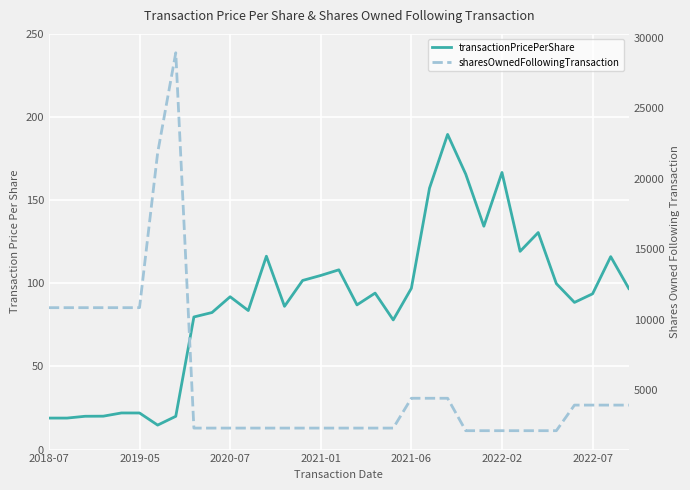

Reading left to right, transcribe all the data shown in this chart.

transactionPricePerShare: 18.9	18.9	20.0	20.1	22.0	22.0	14.7	20.0	79.8	82.4	91.9	83.6	116.3	86.2	101.7	104.7	108.1	87.0	94.1	78.0	97.0	157.2	189.6	165.7	134.3	166.7	119.2	130.5	99.8	88.5	93.7	116.0	96.9
sharesOwnedFollowingTransaction: 10845.0	10845.0	10845.0	10845.0	10845.0	10845.0	21834.0	28932.0	2301.0	2301.0	2301.0	2301.0	2301.0	2301.0	2301.0	2301.0	2301.0	2301.0	2301.0	2301.0	4417.0	4417.0	4417.0	2116.0	2116.0	2116.0	2116.0	2116.0	2116.0	3932.0	3932.0	3932.0	3932.0